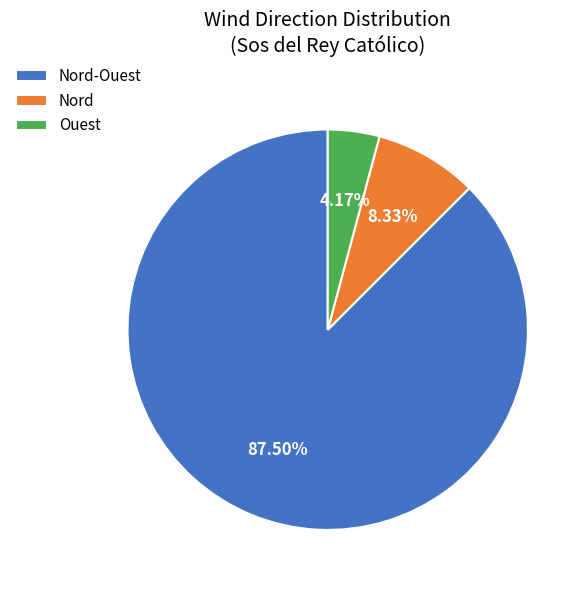

To the nearest percent, what is the average slice percentage?

33%